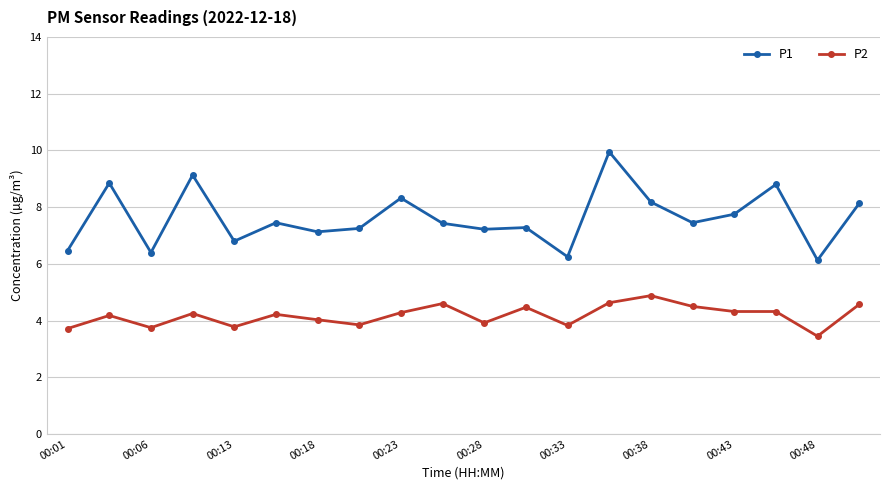

Which series has the widest spread of values?

P1